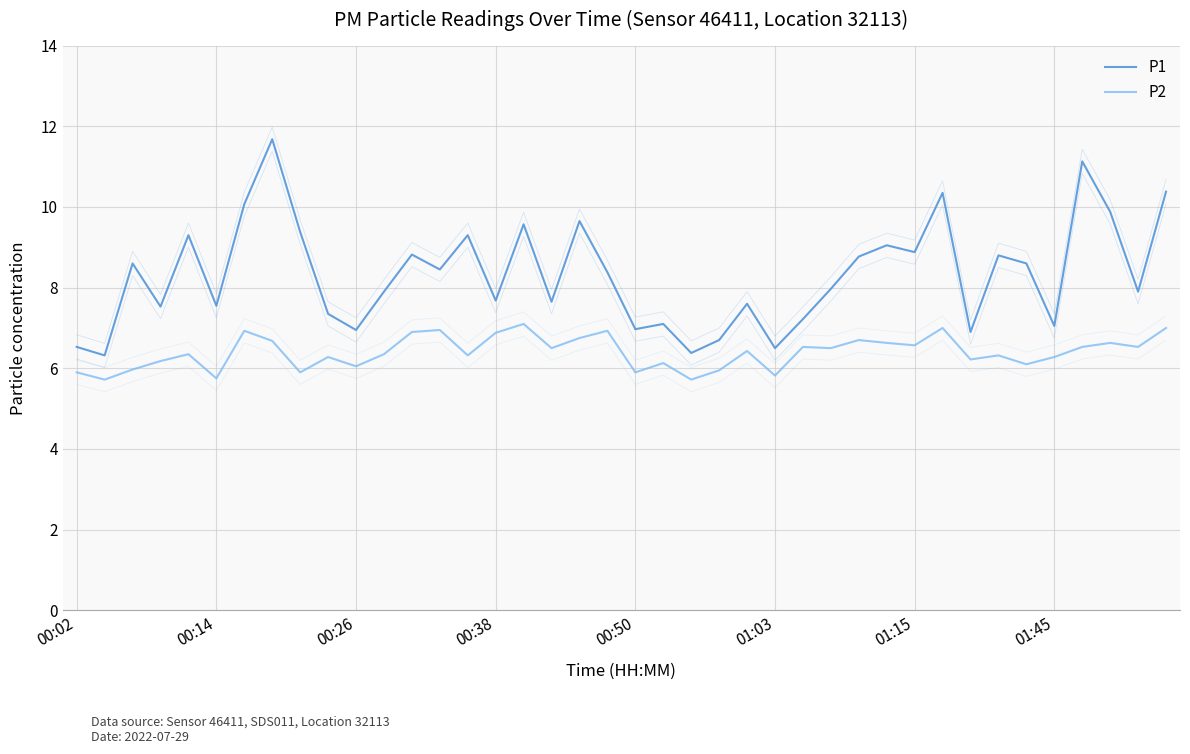

Rank the series by their average value, from lowest to highest.

P2, P1